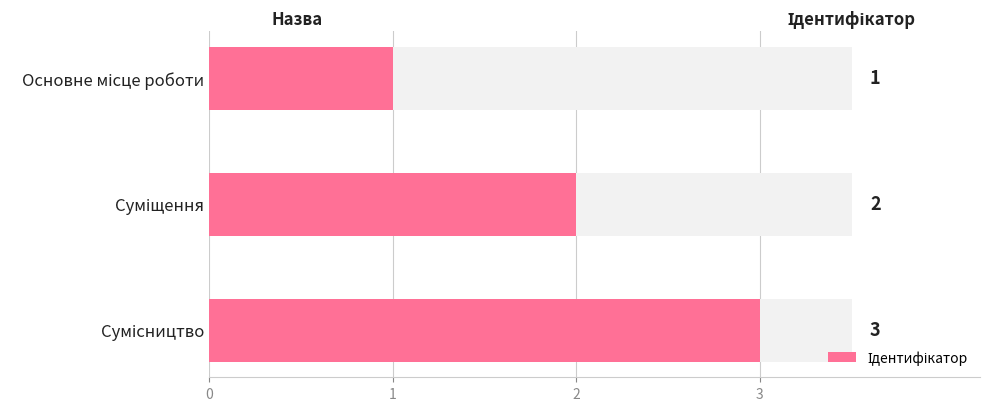

What is the change in value from Основне місце роботи to Сумісництво?

+2